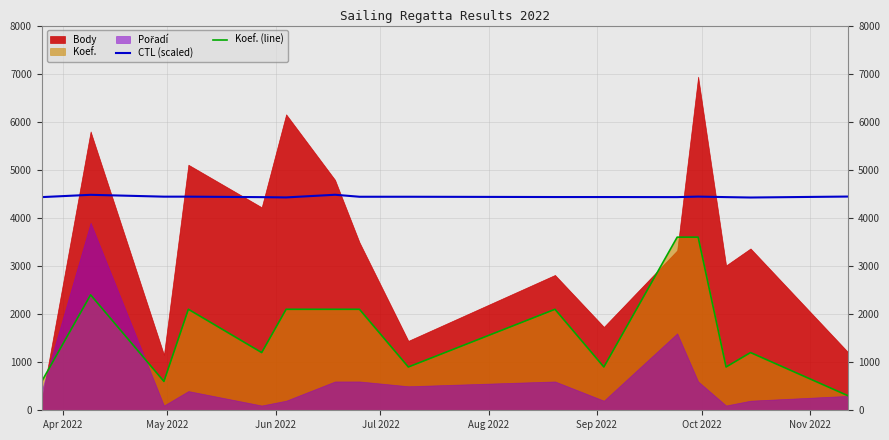

What is the lowest value of the Koef. (line) series?

300.0